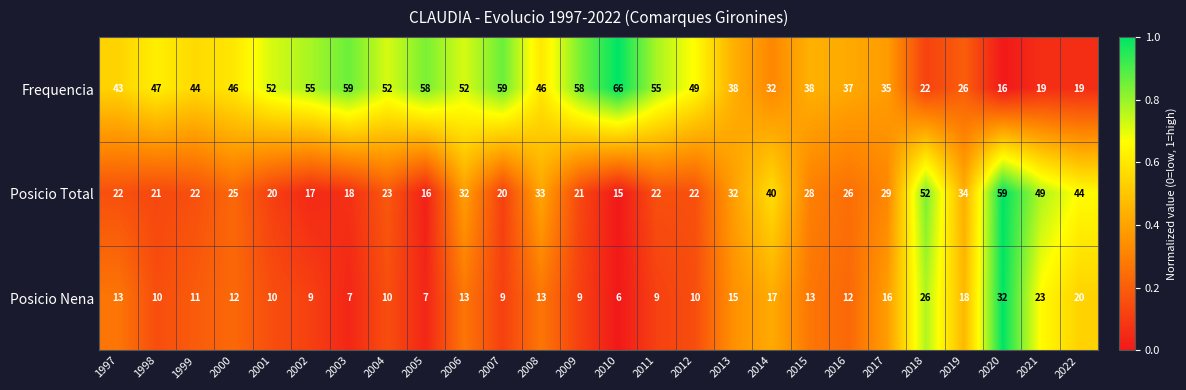

What is the sum of the Posicio Total values at 2019 and 1998?

55